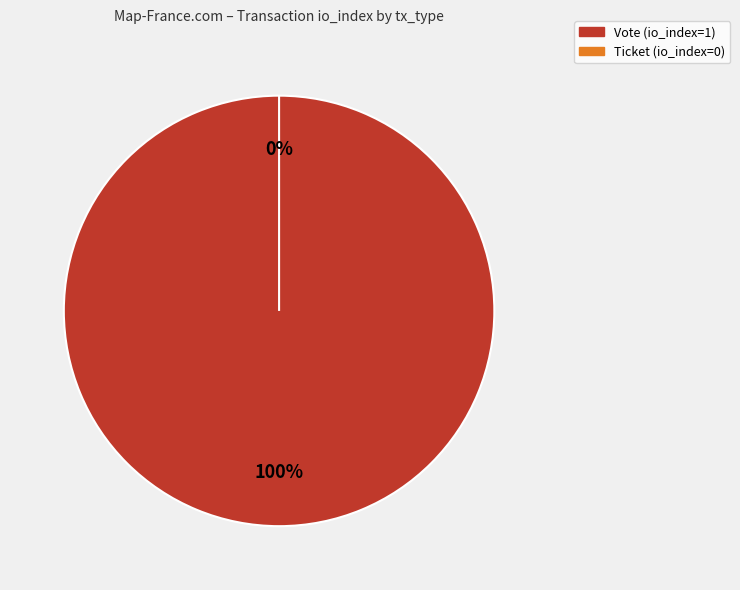

Which slice is the smallest?

Ticket (io_index=0)